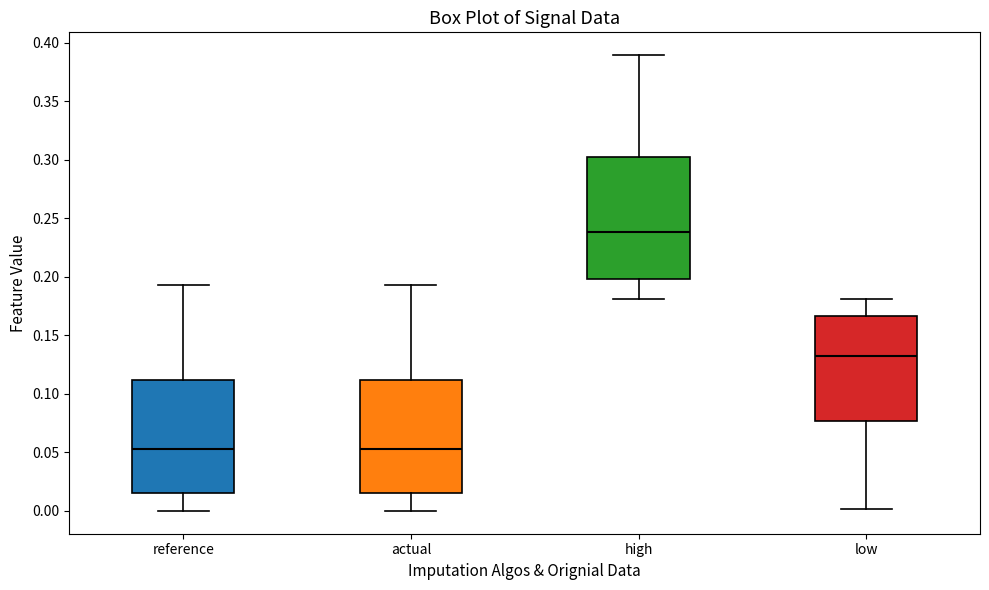

Reading left to right, transcribe this box plot: for each box, give where its median line is, the range the box spans, and where its two whiskers end, as read against the y-axis. The values are not printed on the chart, so give them approximately, as read against the axis.

reference: median 0.055, box 0.015 to 0.110, whiskers 0.000 to 0.195
actual: median 0.055, box 0.015 to 0.110, whiskers 0.000 to 0.195
high: median 0.240, box 0.200 to 0.300, whiskers 0.180 to 0.390
low: median 0.130, box 0.075 to 0.165, whiskers 0.000 to 0.180